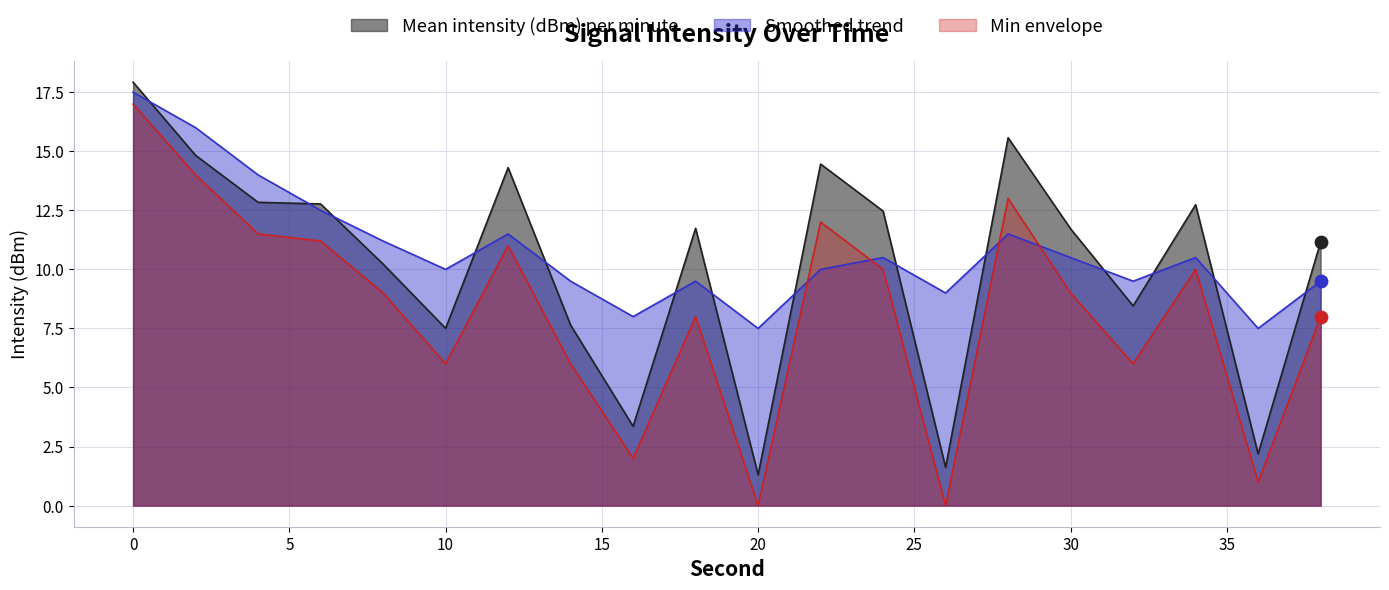

Is the value of Mean intensity (dBm) per minute at 36 greater than the value of Smoothed trend at 4?

No